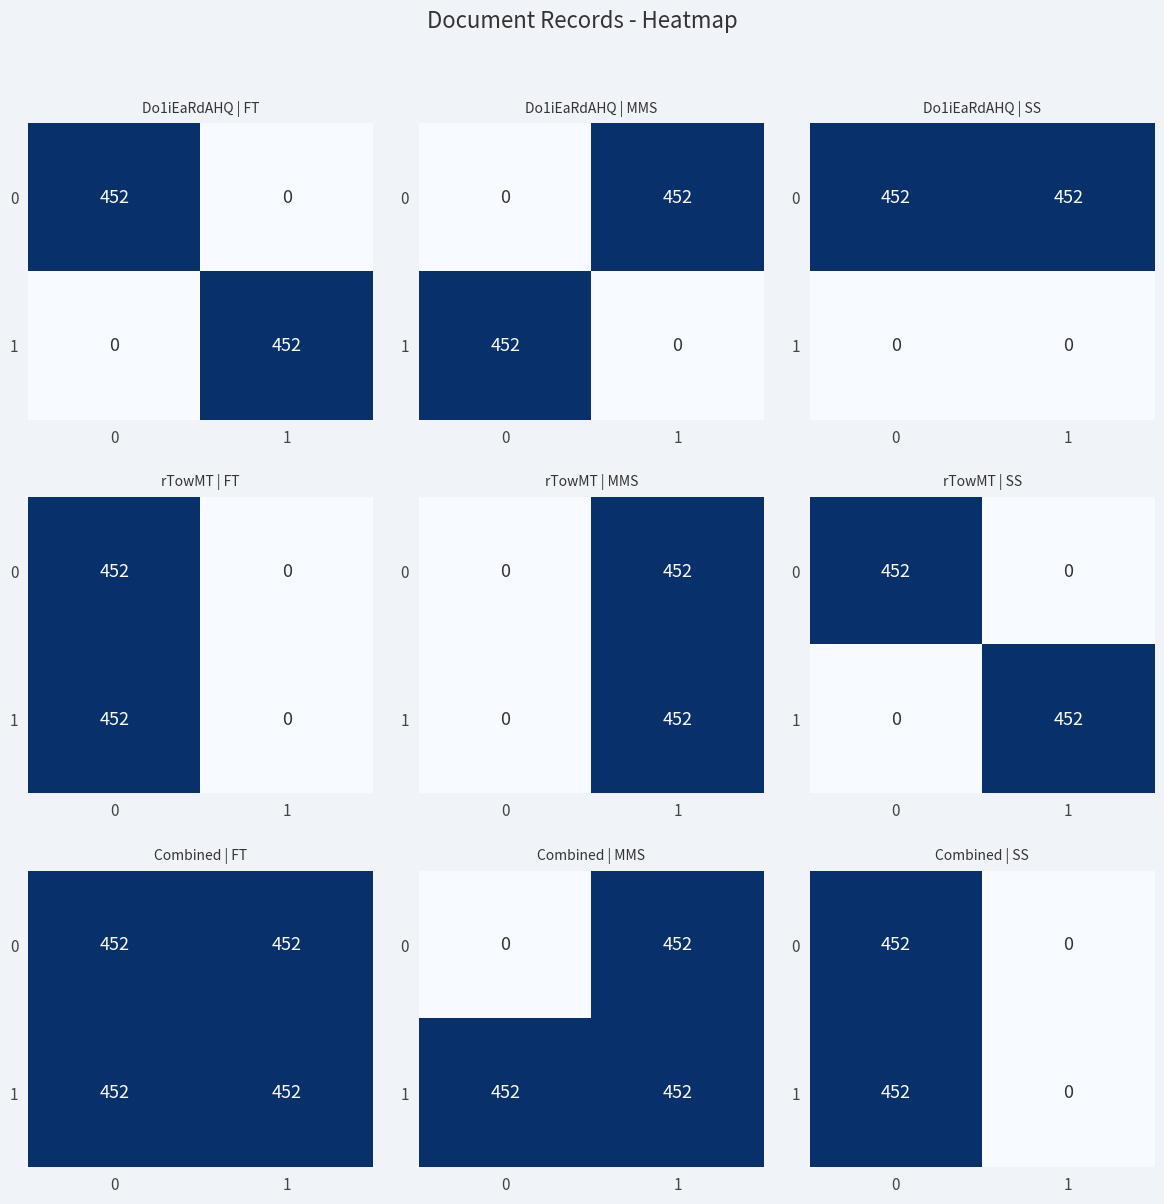

List the labels in order of 0 value, smallest first.

1, 0